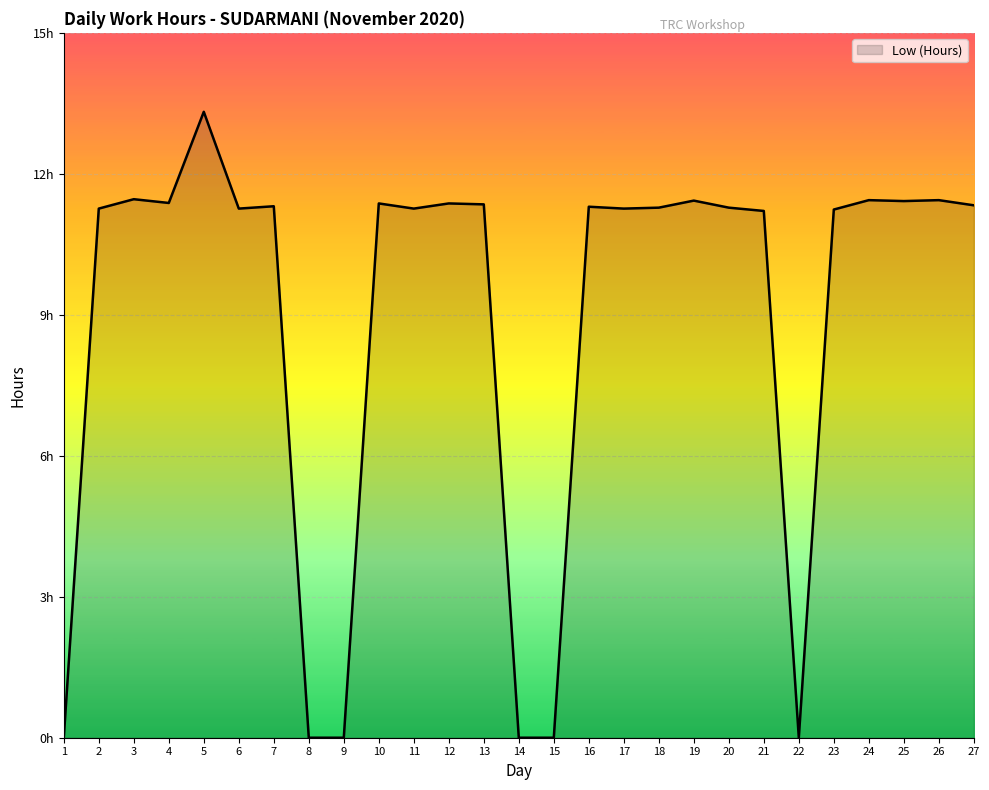

True or false: the data shows 17.1 at 20.

False